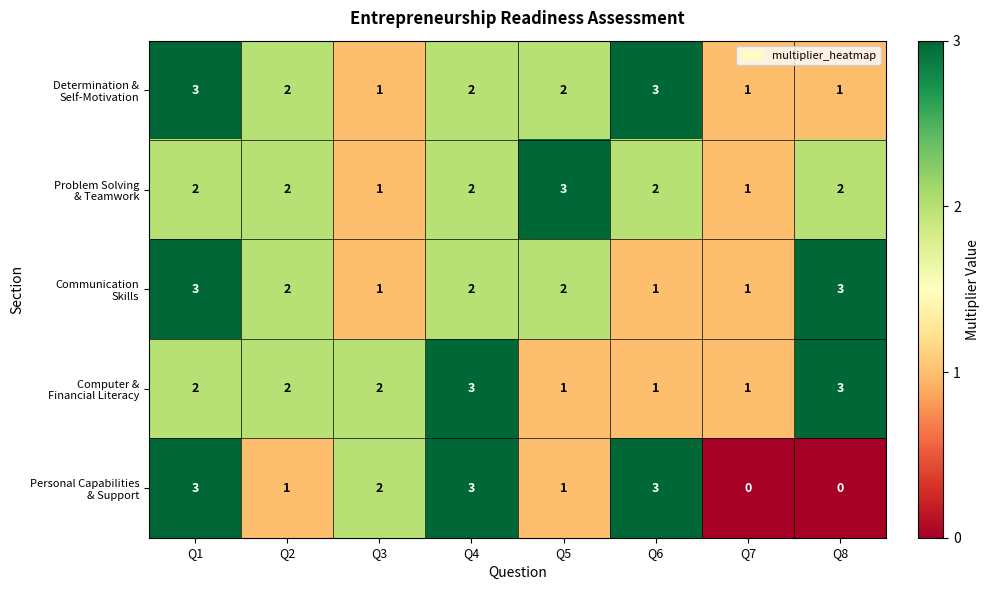

What is the total value across all series at Q8?

9